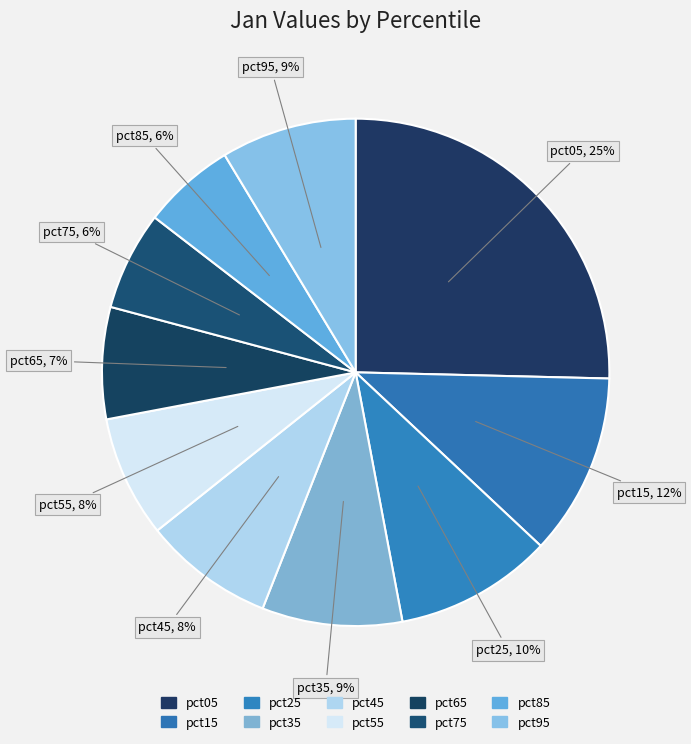

How many segments does this pie chart have?

10